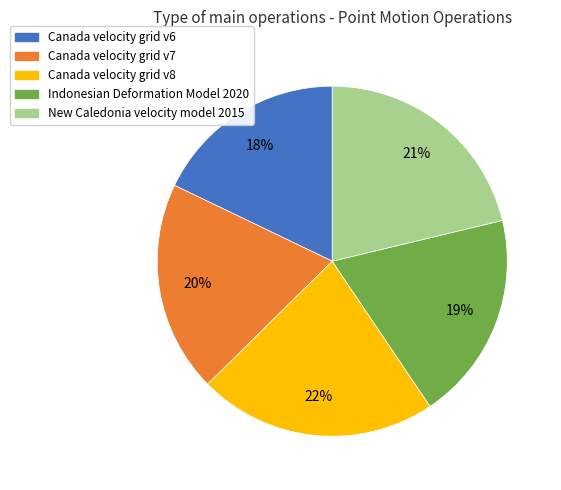

How many slices are in this pie chart?

5